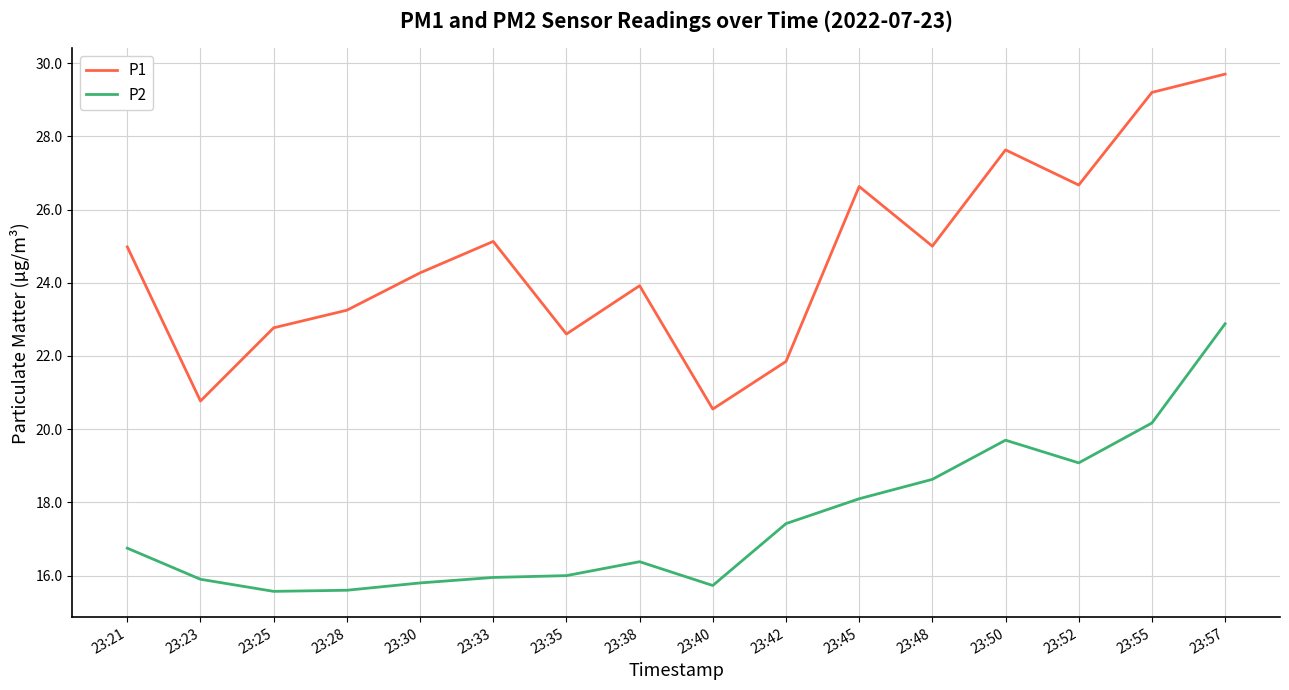

The value of P1 at 23:23 is 31.5. True or false?

False